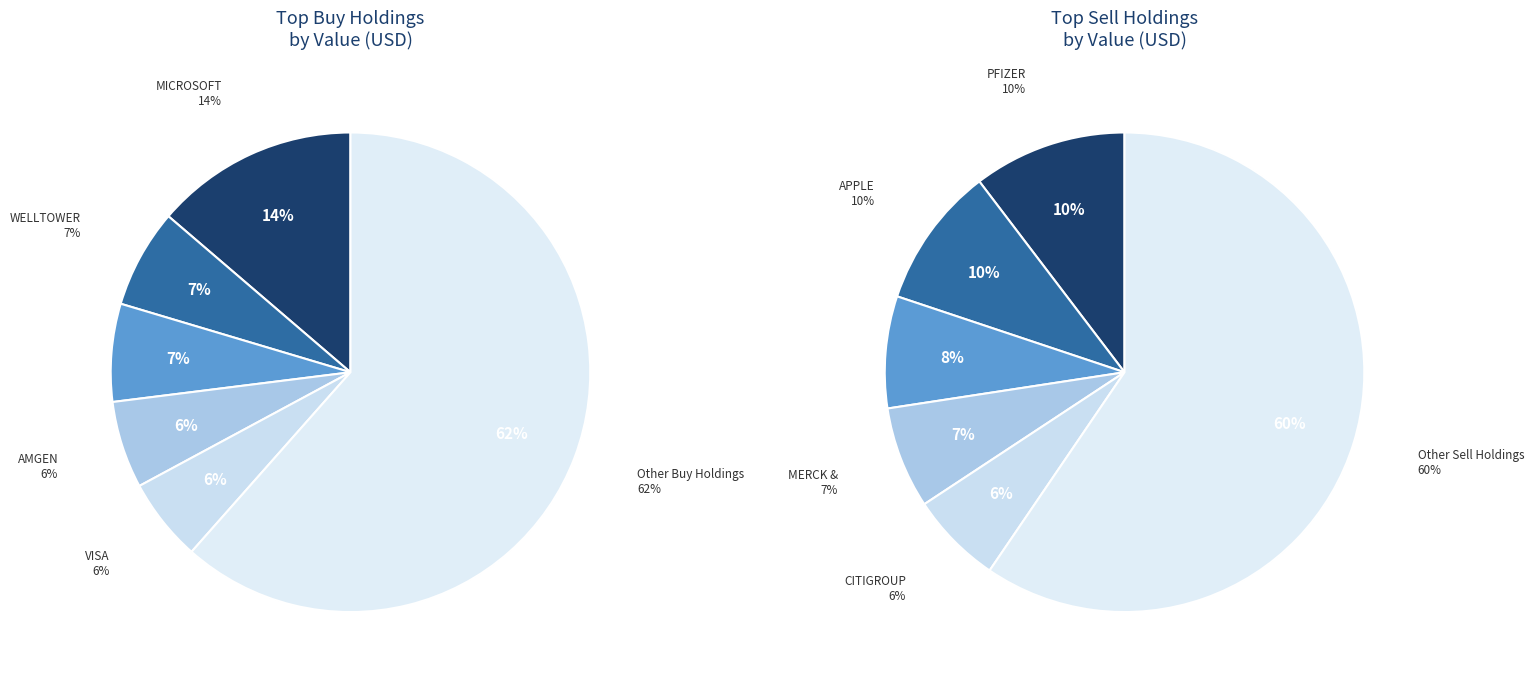

Does buy_values represent more than half of the total?

No